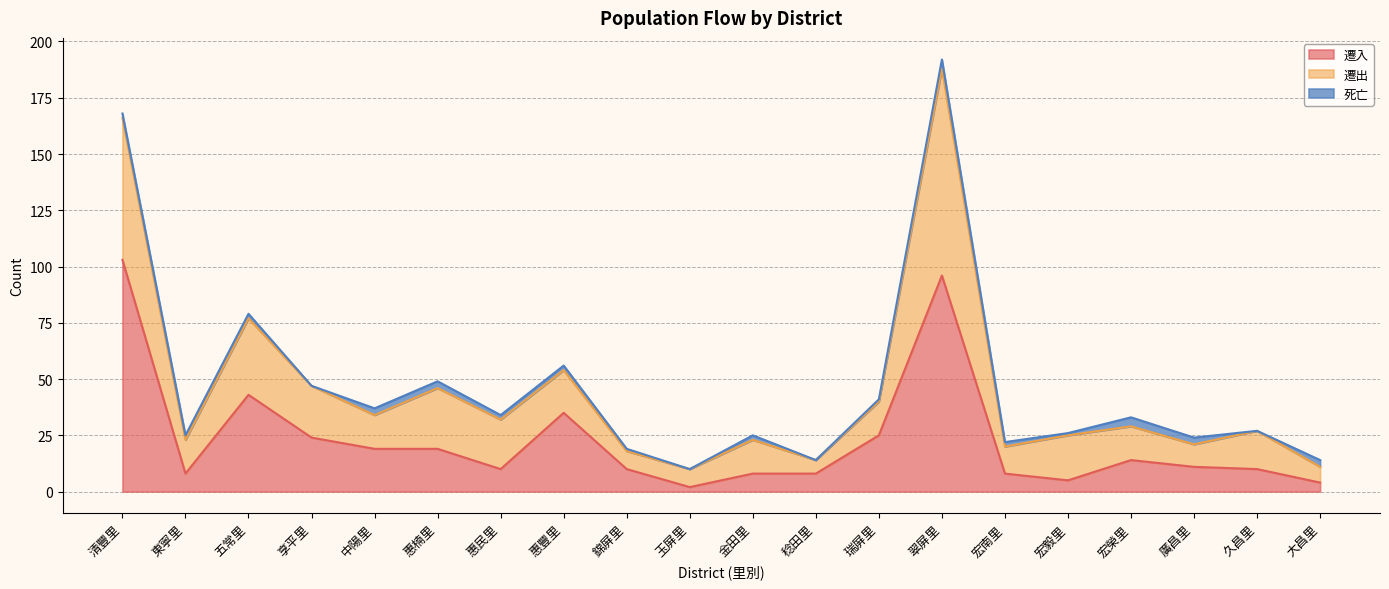

What is the label of the 16th point from the right?

中陽里